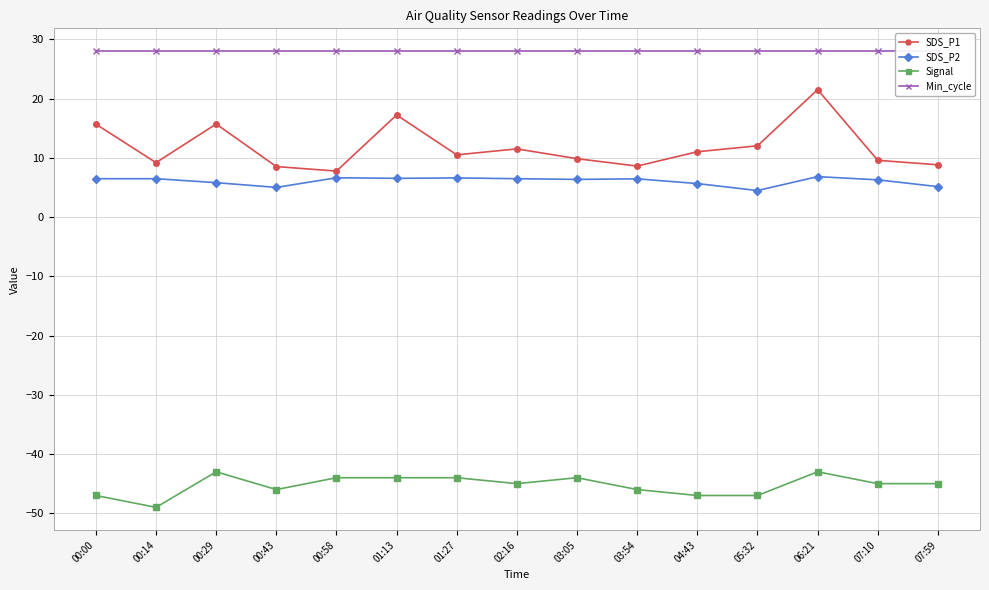

Reading right to left, what are all the values shown in this chart?

SDS_P1: 07:59=8.8	07:10=9.6	06:21=21.5	05:32=12.0	04:43=11.0	03:54=8.6	03:05=9.8	02:16=11.5	01:27=10.5	01:13=17.2	00:58=7.8	00:43=8.5	00:29=15.7	00:14=9.2	00:00=15.7
SDS_P2: 07:59=5.1	07:10=6.3	06:21=6.8	05:32=4.5	04:43=5.7	03:54=6.5	03:05=6.3	02:16=6.5	01:27=6.6	01:13=6.5	00:58=6.6	00:43=5.0	00:29=5.8	00:14=6.5	00:00=6.5
Signal: 07:59=-45.0	07:10=-45.0	06:21=-43.0	05:32=-47.0	04:43=-47.0	03:54=-46.0	03:05=-44.0	02:16=-45.0	01:27=-44.0	01:13=-44.0	00:58=-44.0	00:43=-46.0	00:29=-43.0	00:14=-49.0	00:00=-47.0
Min_cycle: 07:59=28.0	07:10=28.0	06:21=28.0	05:32=28.0	04:43=28.0	03:54=28.0	03:05=28.0	02:16=28.0	01:27=28.0	01:13=28.0	00:58=28.0	00:43=28.0	00:29=28.0	00:14=28.0	00:00=28.0